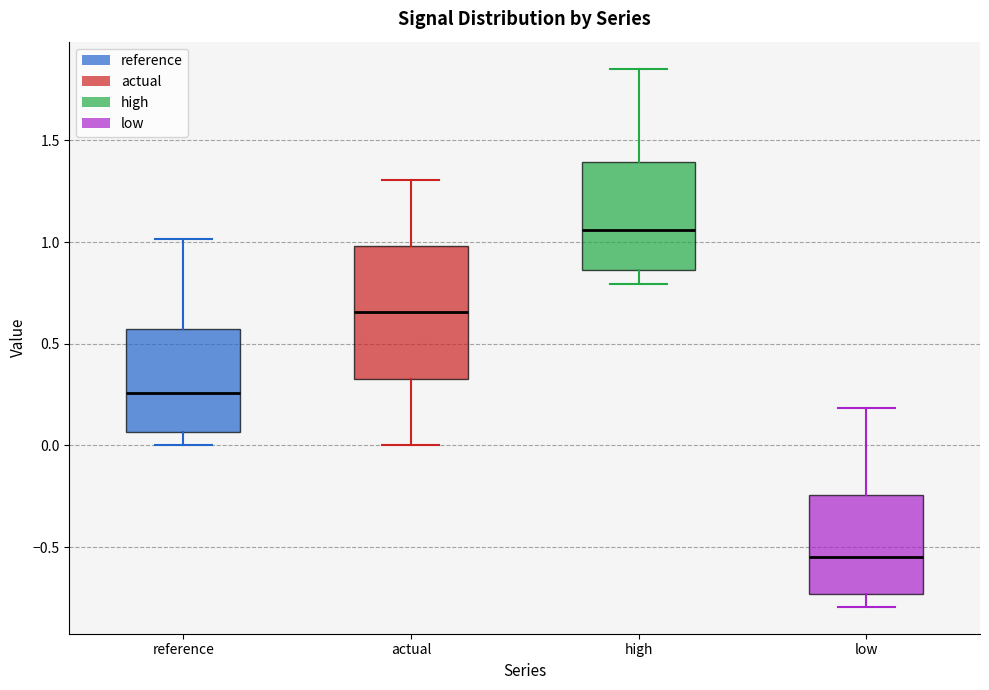

Which box is the tallest, from its lower edge to its upper edge?

actual